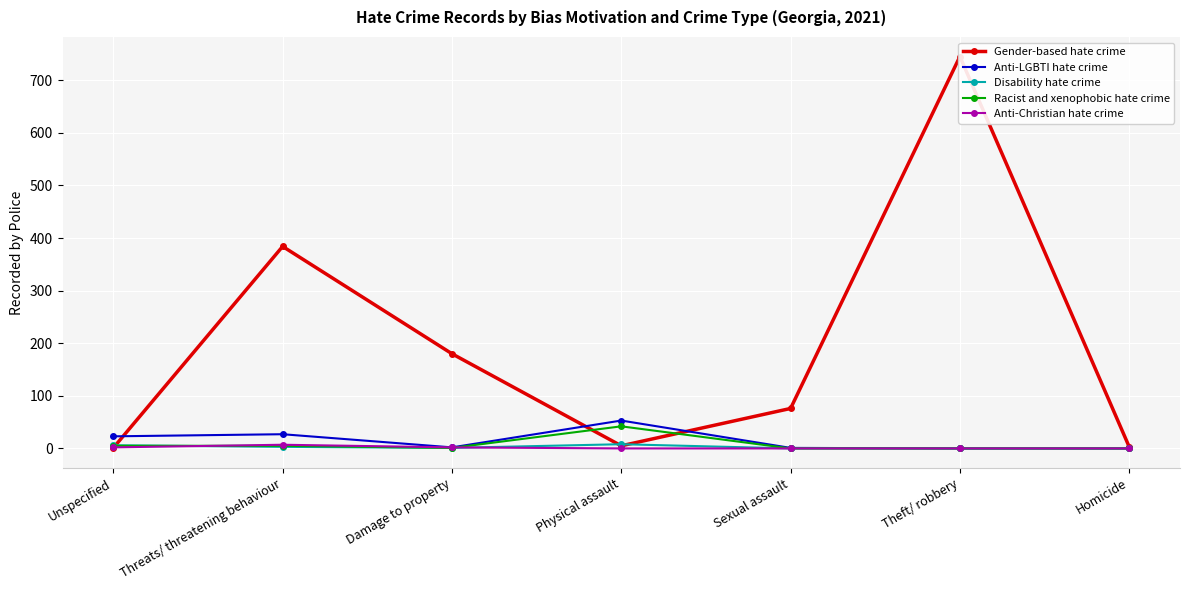

What is the difference between the maximum and minimum values in the Gender-based hate crime series?

744